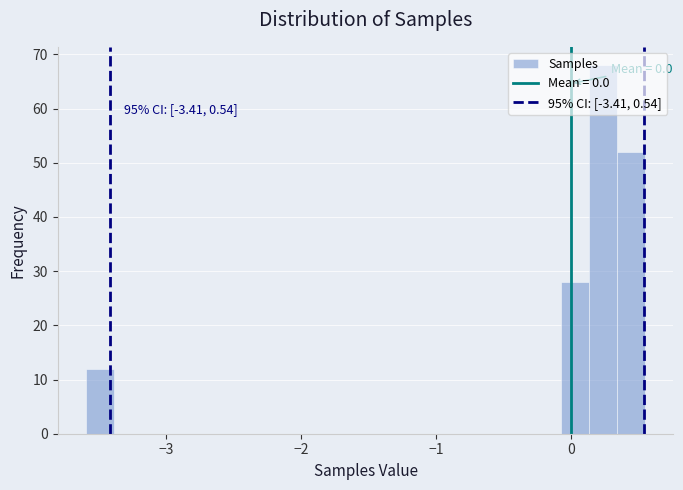

Read against the x-axis, roughly where is the centre of the tallest bar?

0.2